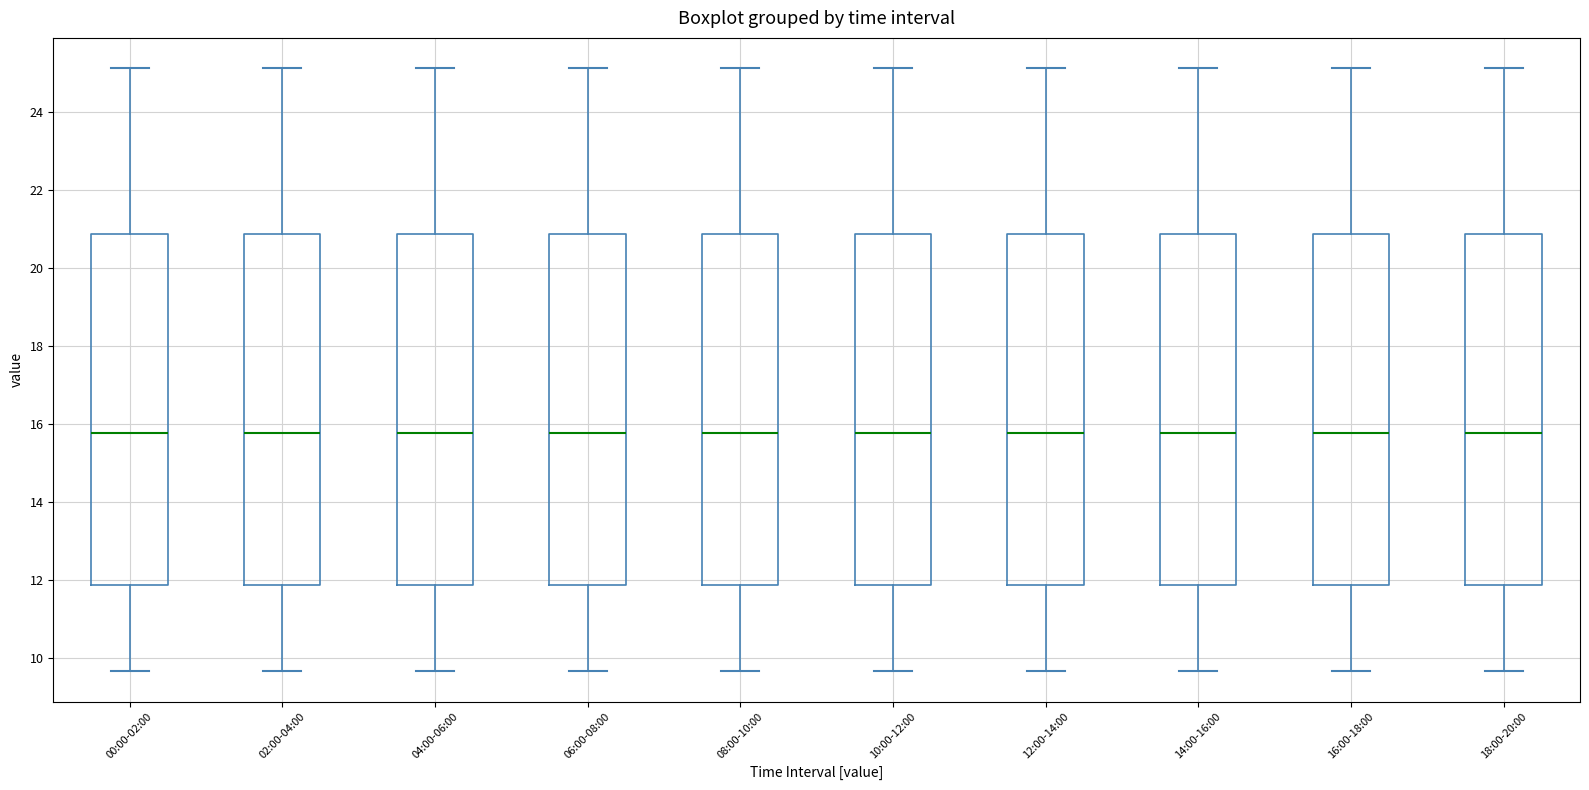

Reading left to right, read every box against the y-axis: the position of its median line, the range the box covers, and the ends of its whiskers. The values are not printed on the chart, so give them approximately, as read against the axis.

00:00-02:00: median 15.8, box 11.8 to 20.8, whiskers 9.6 to 25.2
02:00-04:00: median 15.8, box 11.8 to 20.8, whiskers 9.6 to 25.2
04:00-06:00: median 15.8, box 11.8 to 20.8, whiskers 9.6 to 25.2
06:00-08:00: median 15.8, box 11.8 to 20.8, whiskers 9.6 to 25.2
08:00-10:00: median 15.8, box 11.8 to 20.8, whiskers 9.6 to 25.2
10:00-12:00: median 15.8, box 11.8 to 20.8, whiskers 9.6 to 25.2
12:00-14:00: median 15.8, box 11.8 to 20.8, whiskers 9.6 to 25.2
14:00-16:00: median 15.8, box 11.8 to 20.8, whiskers 9.6 to 25.2
16:00-18:00: median 15.8, box 11.8 to 20.8, whiskers 9.6 to 25.2
18:00-20:00: median 15.8, box 11.8 to 20.8, whiskers 9.6 to 25.2